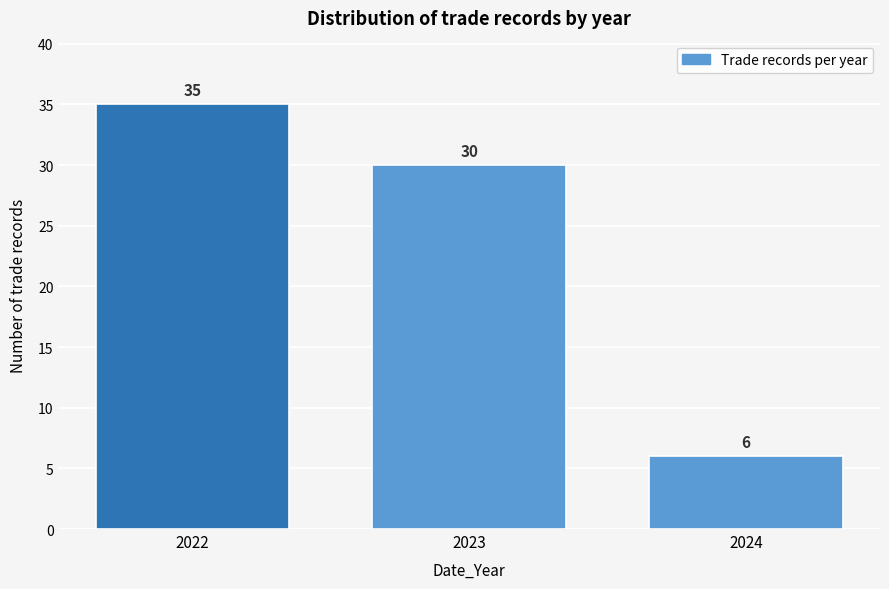

Reading left to right, list all the values displayed in this chart.

35	30	6